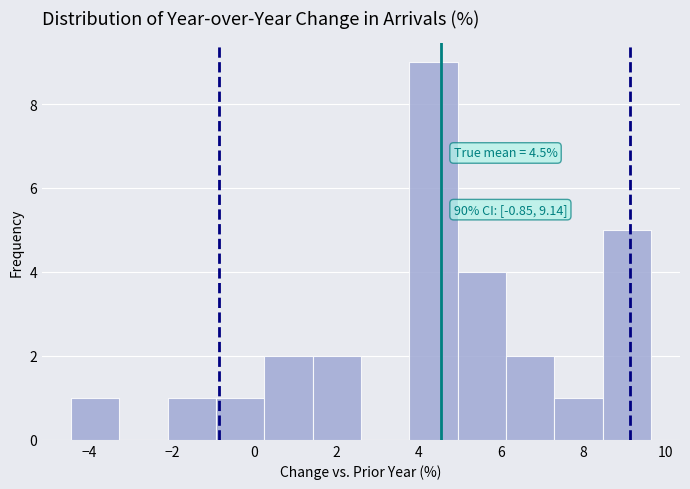

Over which range of the x-axis is the bar tallest?

3.8 to 5.0